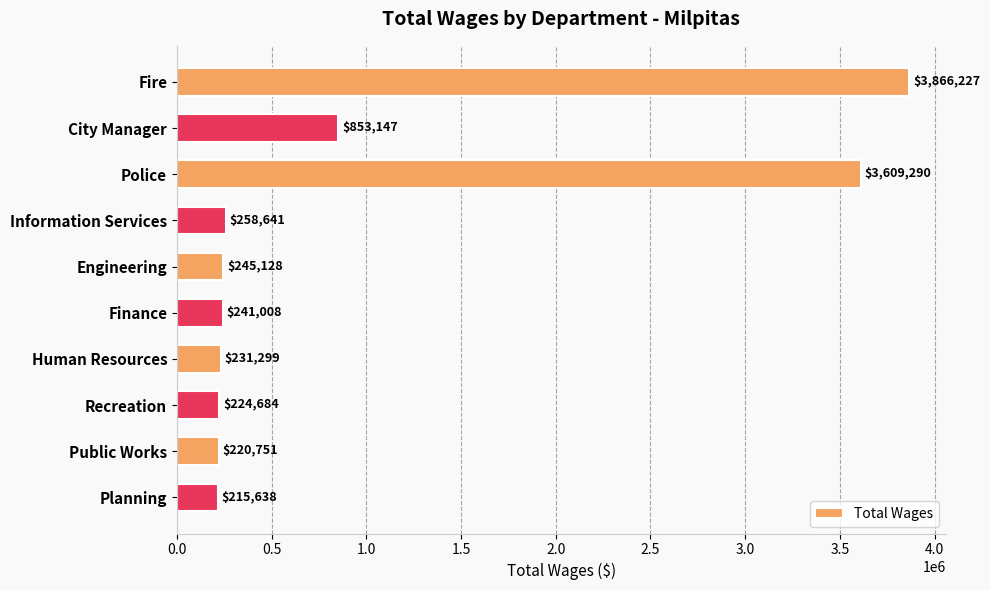

List the labels in order of value, smallest first.

Planning, Public Works, Recreation, Human Resources, Finance, Engineering, Information Services, City Manager, Police, Fire